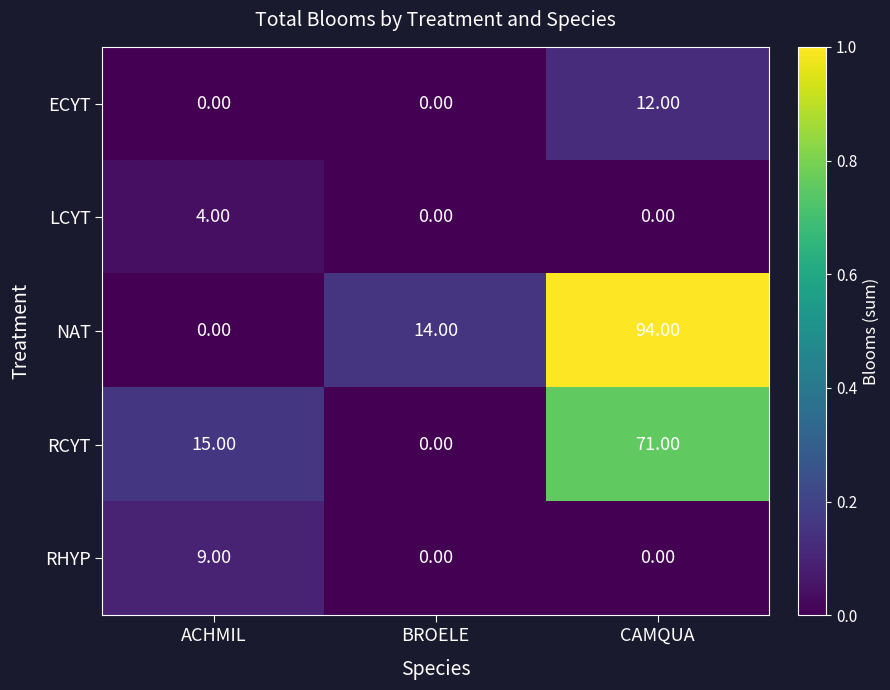

At which label does RCYT reach its peak?

CAMQUA